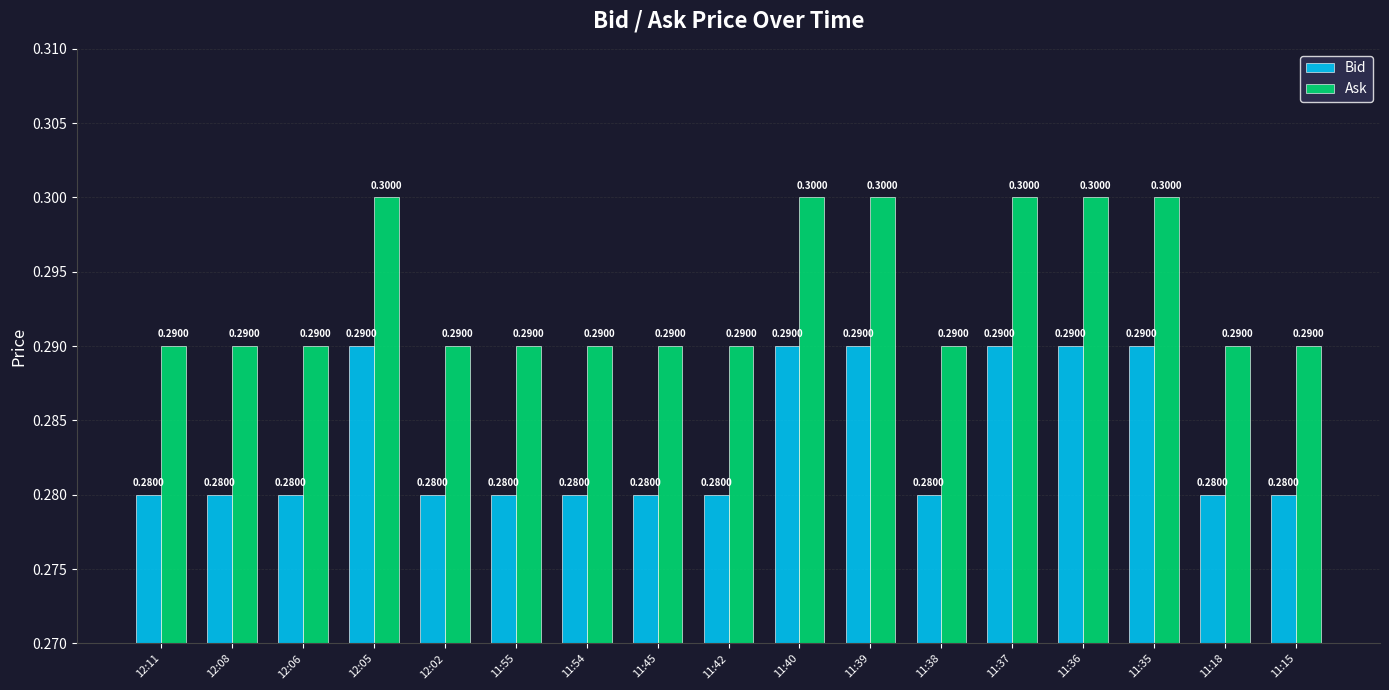

Rank the series by their average value, from highest to lowest.

Ask, Bid